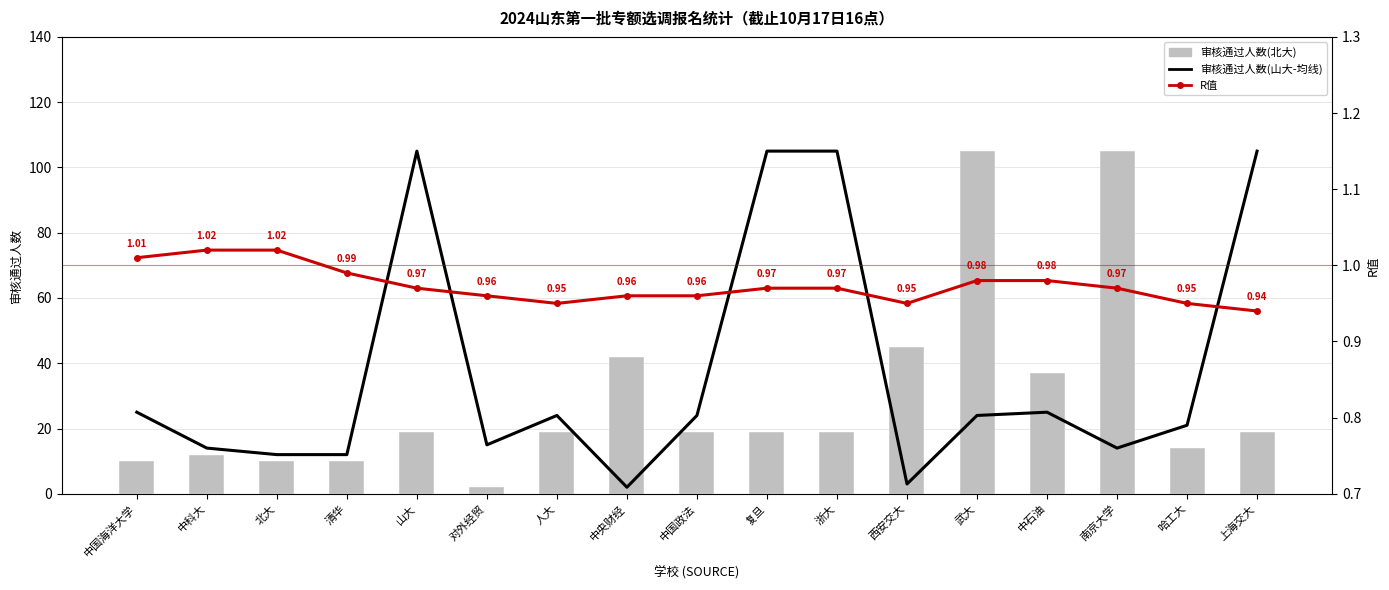

Rank the series at 复旦 from lowest to highest value.

R值, 审核通过人数(北大), 审核通过人数(山大-均线)